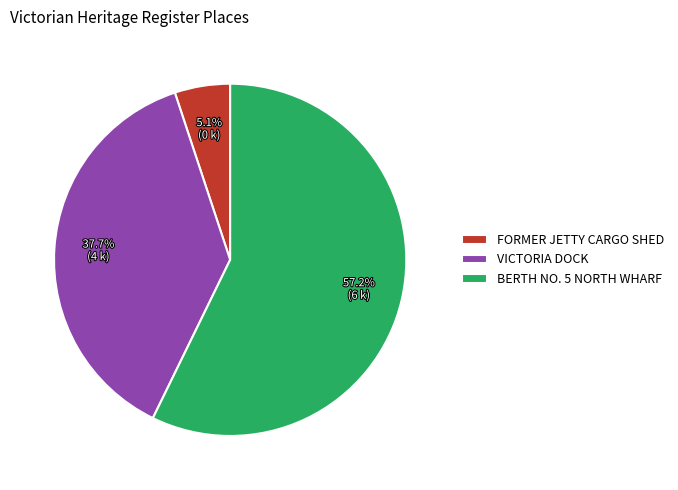

What is the ratio of the value at VICTORIA DOCK to the value at BERTH NO. 5 NORTH WHARF?

0.7